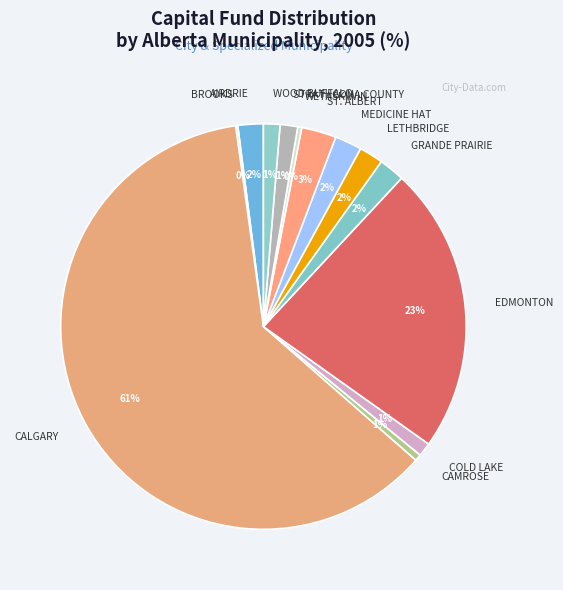

What is the ratio of the value at MEDICINE HAT to the value at GRANDE PRAIRIE?

1.0